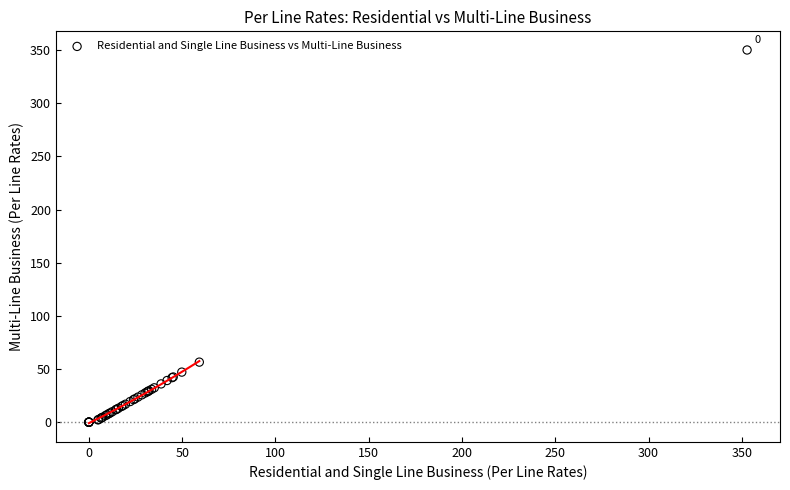

What Y value in the scatter plot is closest to 175?

56.5